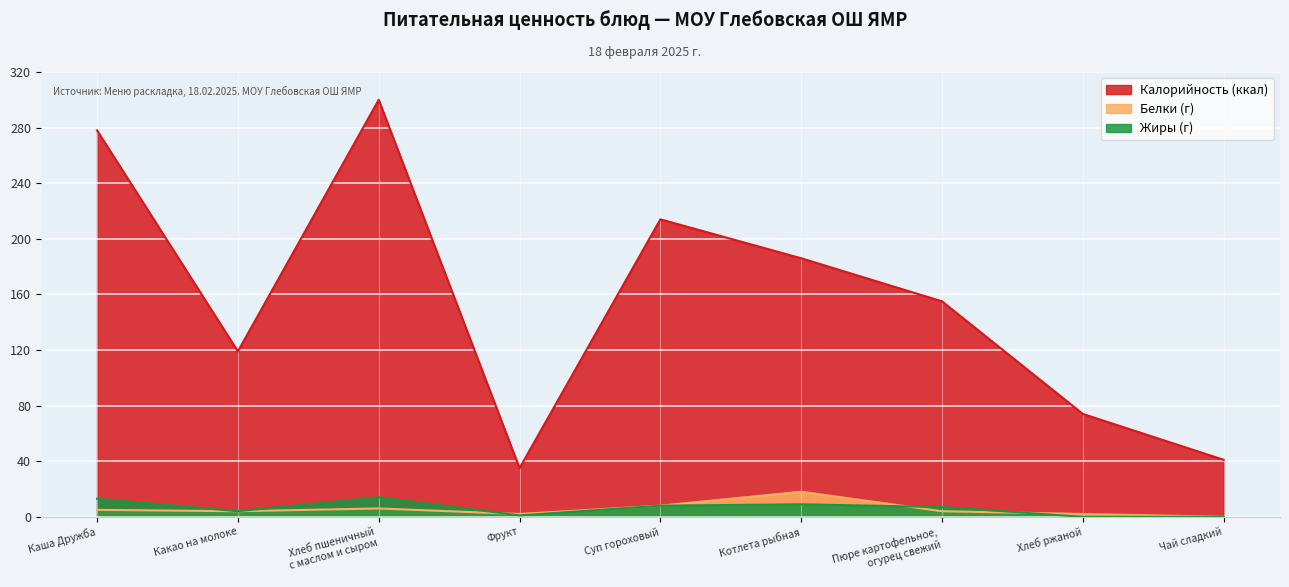

What is the difference between the maximum and minimum values in the Жиры series?

14